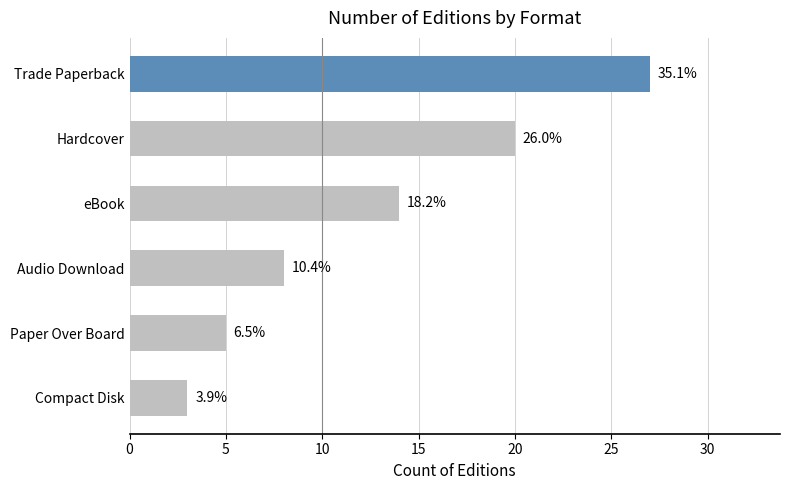

How many bars are there in total?

6